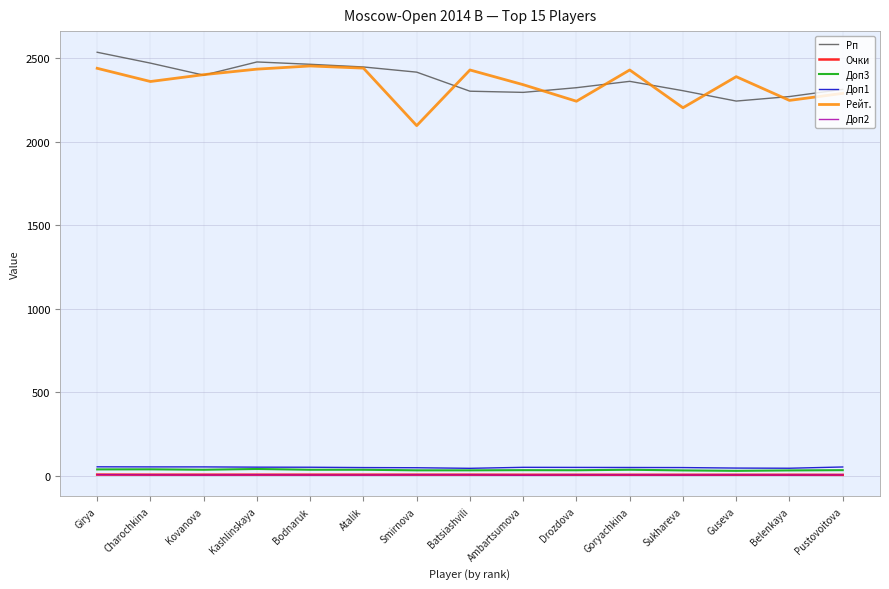

The Рейт. series shows 2439.0 at Atalik. True or false?

True